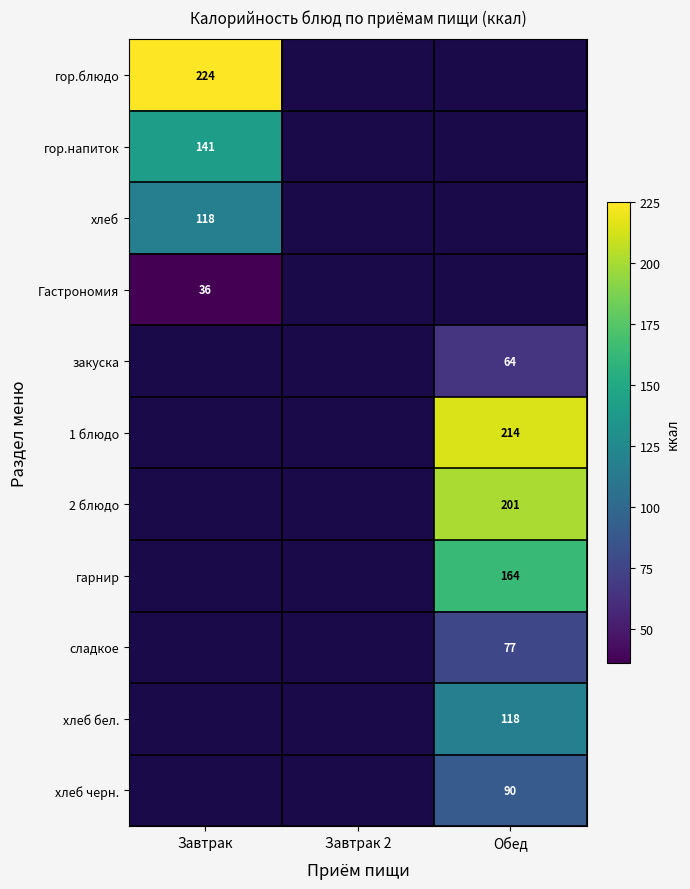

Count the number of categories in the chart.

3